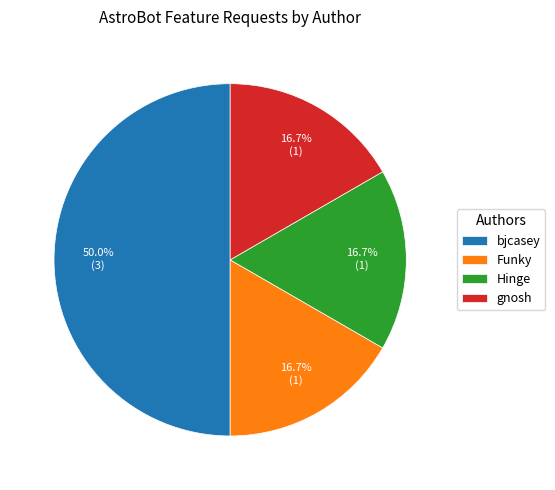

Combined, do Funky and Hinge account for over 50%?

No